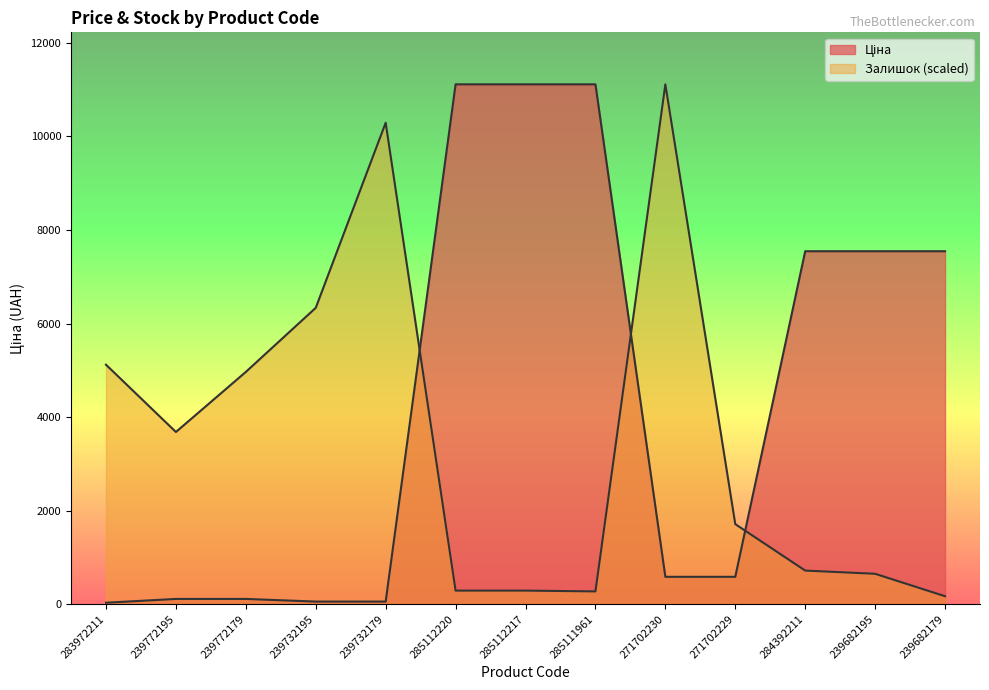

Which series changed the most between 285111961 and 284392211?

Ціна